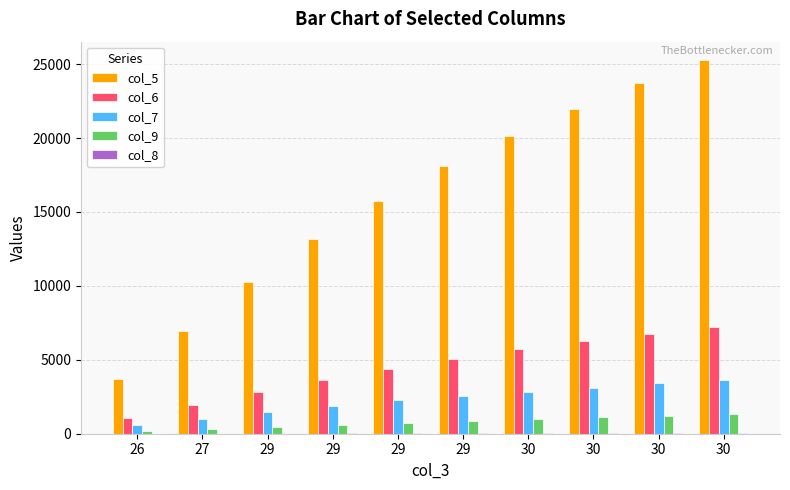

How many groups of bars are there?

10